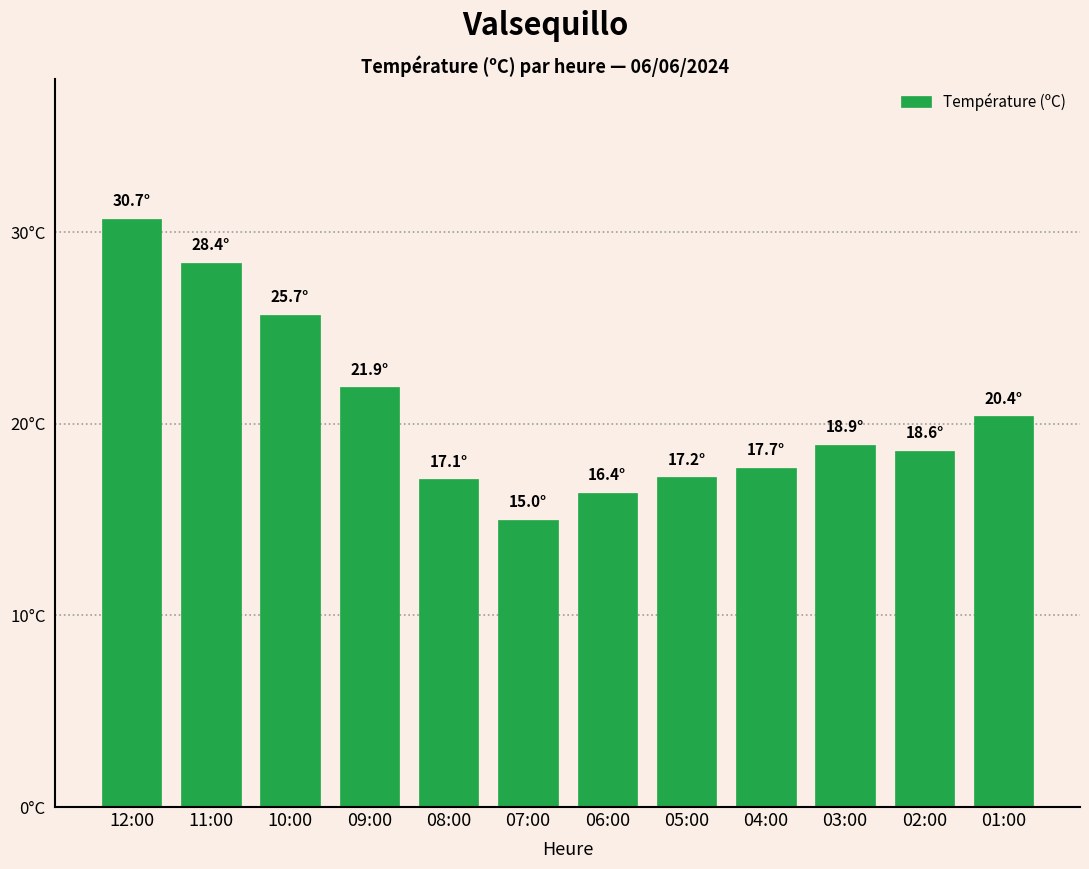

Which has a higher value, 05:00 or 04:00?

04:00